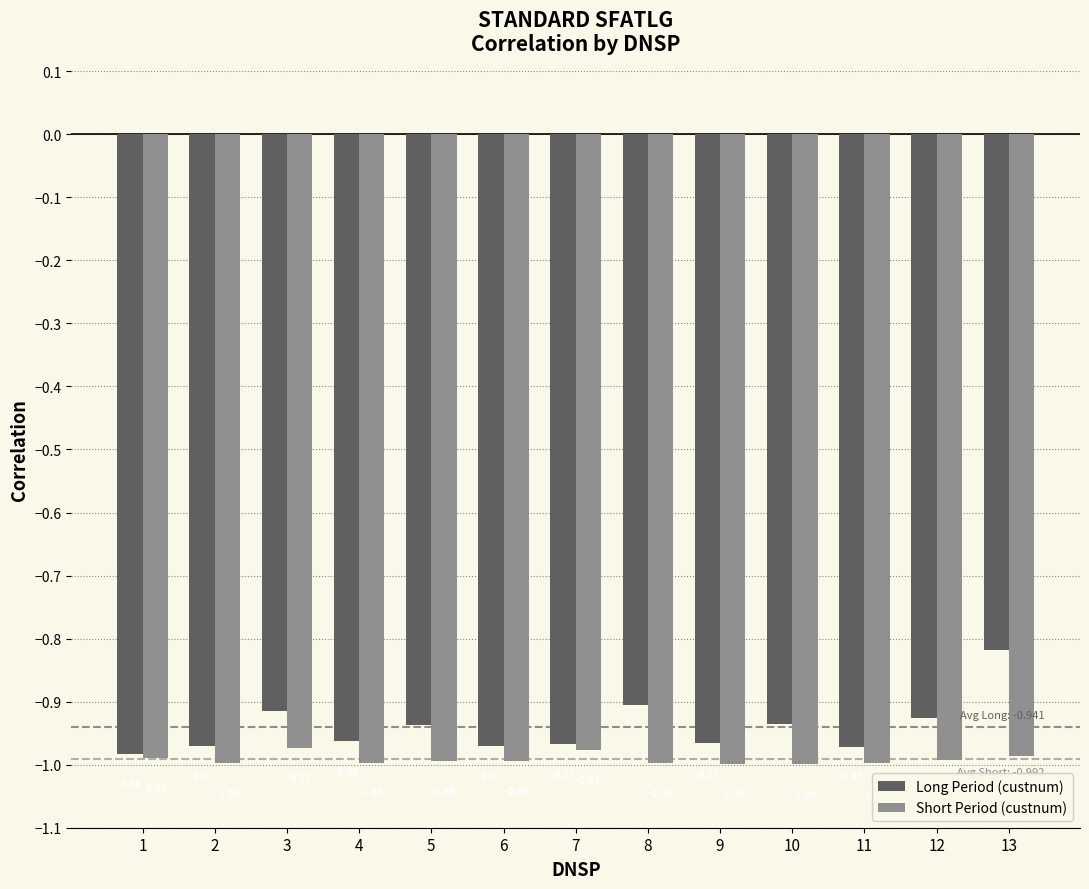

How many series are shown in this chart?

2